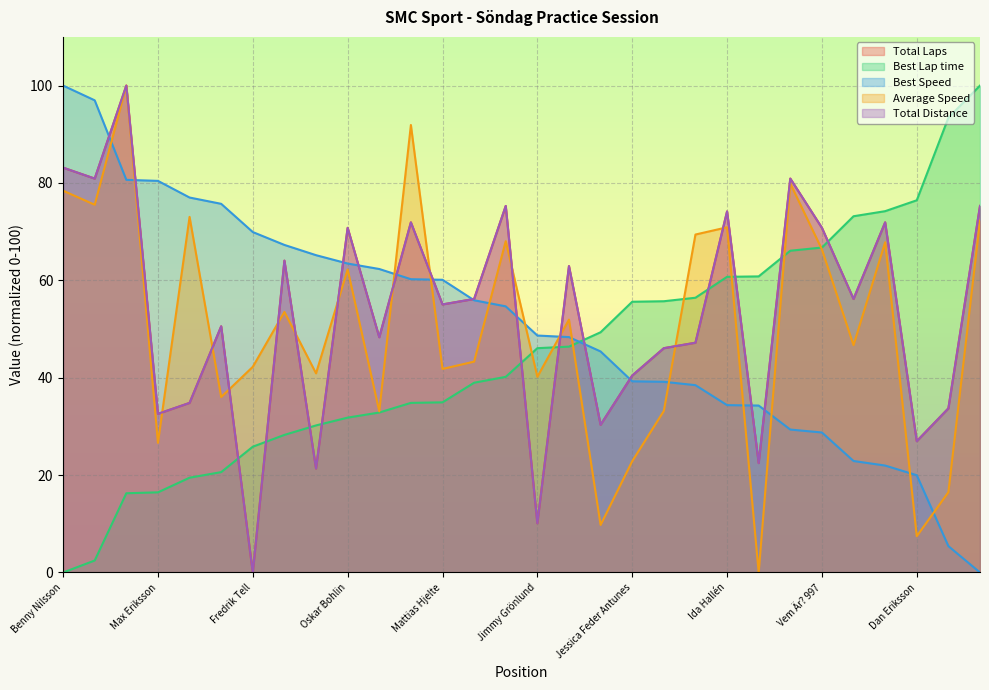

What position from the right is Simon Elvingson?

7